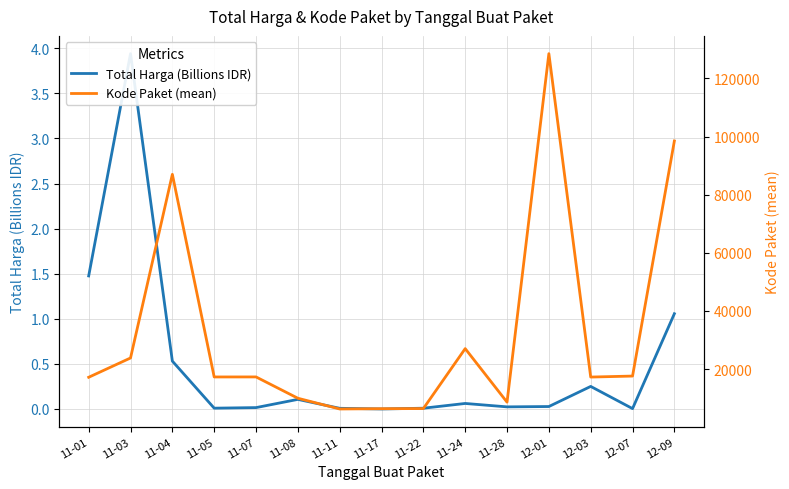

What is the difference between the second highest and second lowest values in the Kode Paket (mean) series?

92120.8